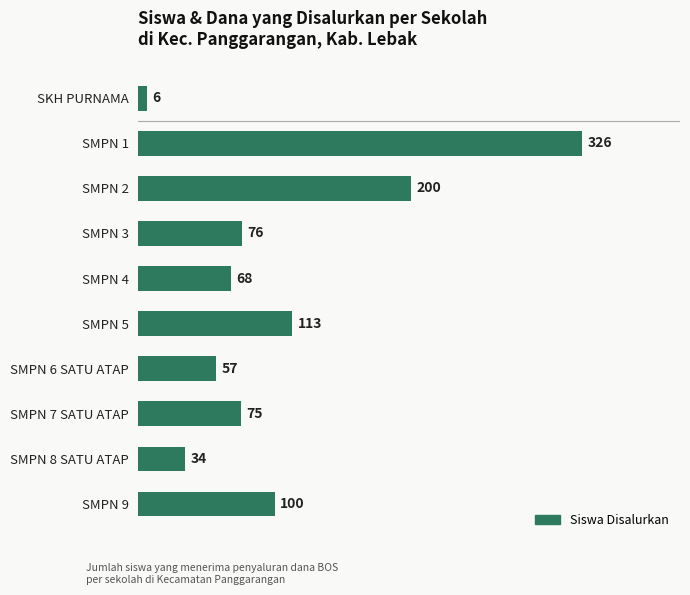

Rank the categories by value from lowest to highest.

SKH PURNAMA, SMPN 8 SATU ATAP, SMPN 6 SATU ATAP, SMPN 4, SMPN 7 SATU ATAP, SMPN 3, SMPN 9, SMPN 5, SMPN 2, SMPN 1